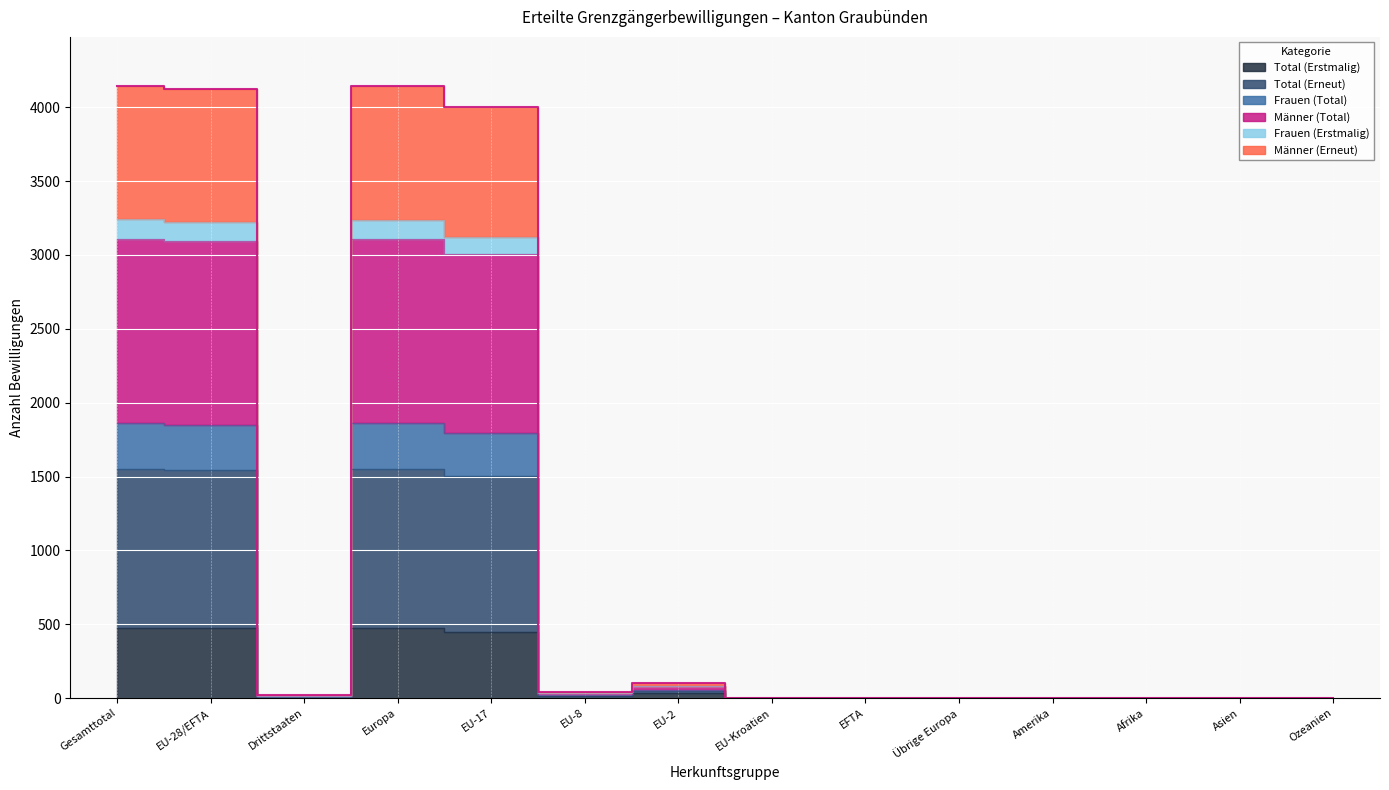

True or false: Frauen (Total) has more than 2 interior local peaks.

True